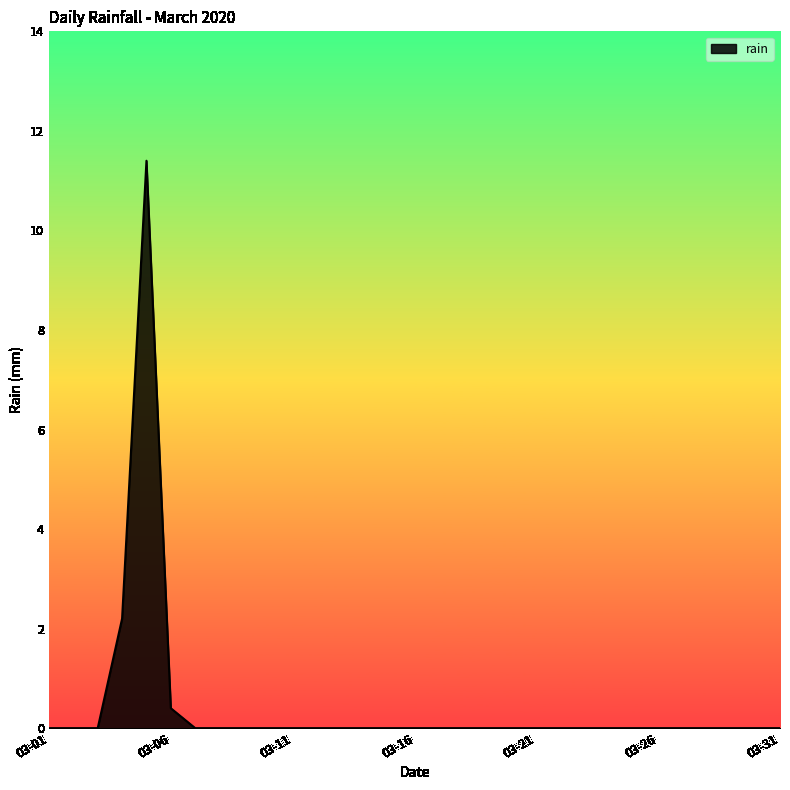

What is the difference between the maximum and minimum values?

11.4